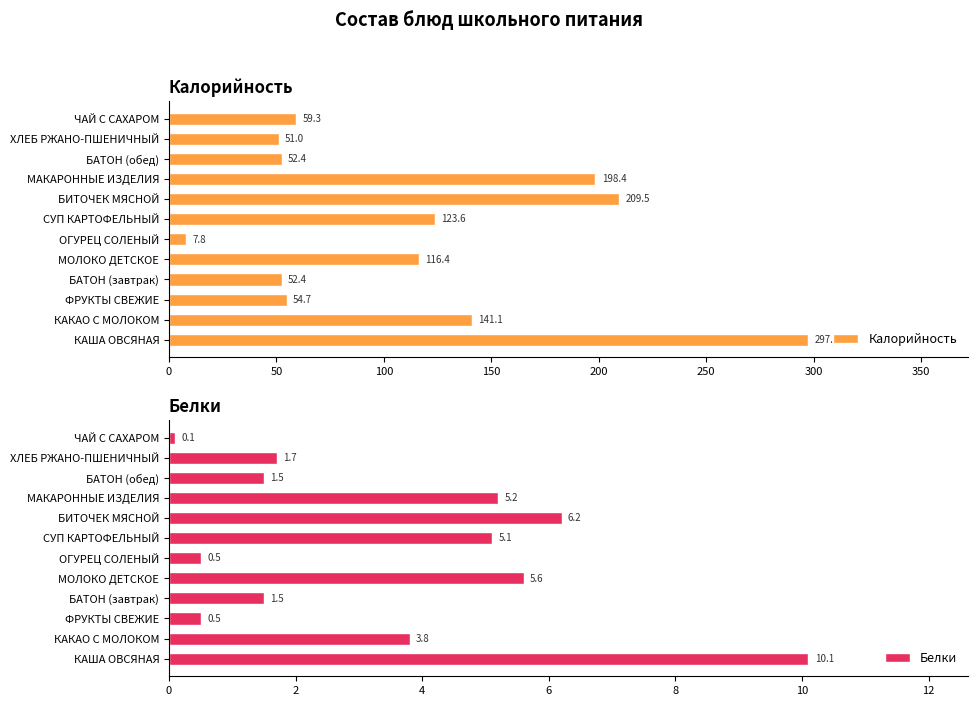

Is the value of Калорийность at 10 greater than the value of Белки at 50?

Yes